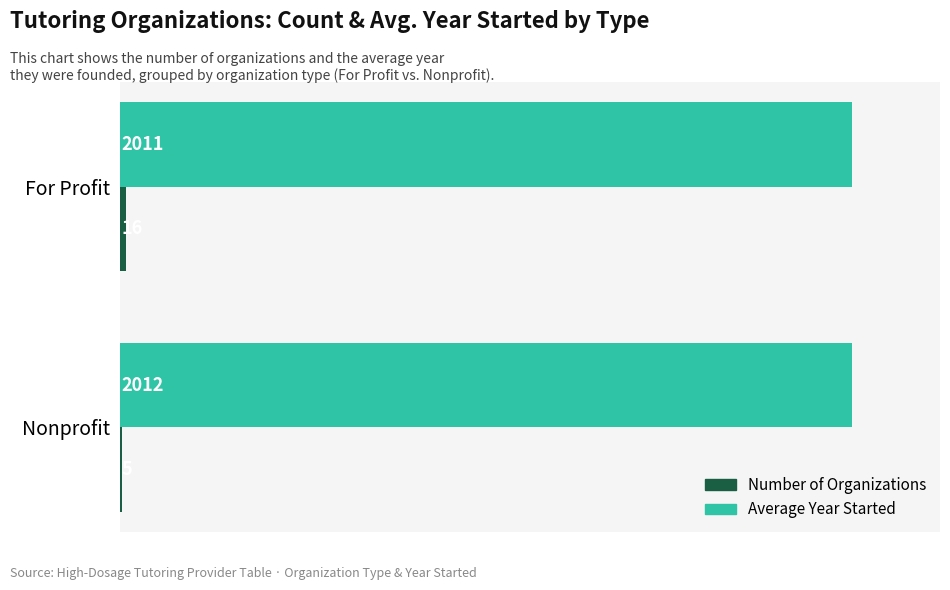

What is the maximum value shown in the chart?

2012